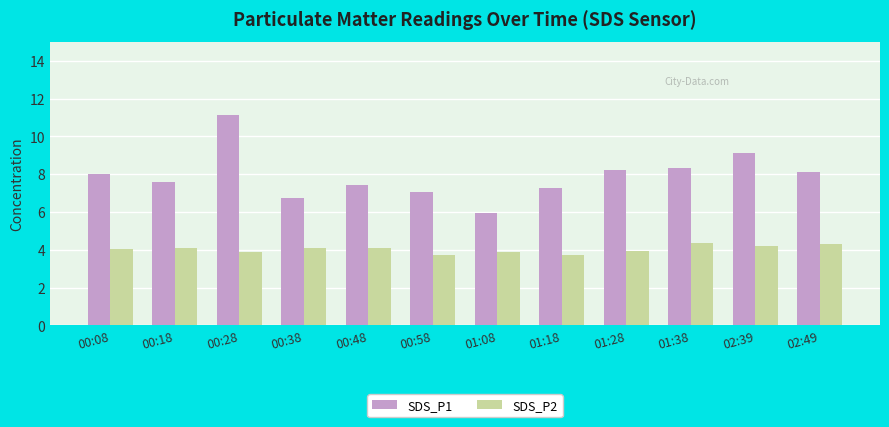

Which category has the lowest value in the SDS_P1 series?

01:08